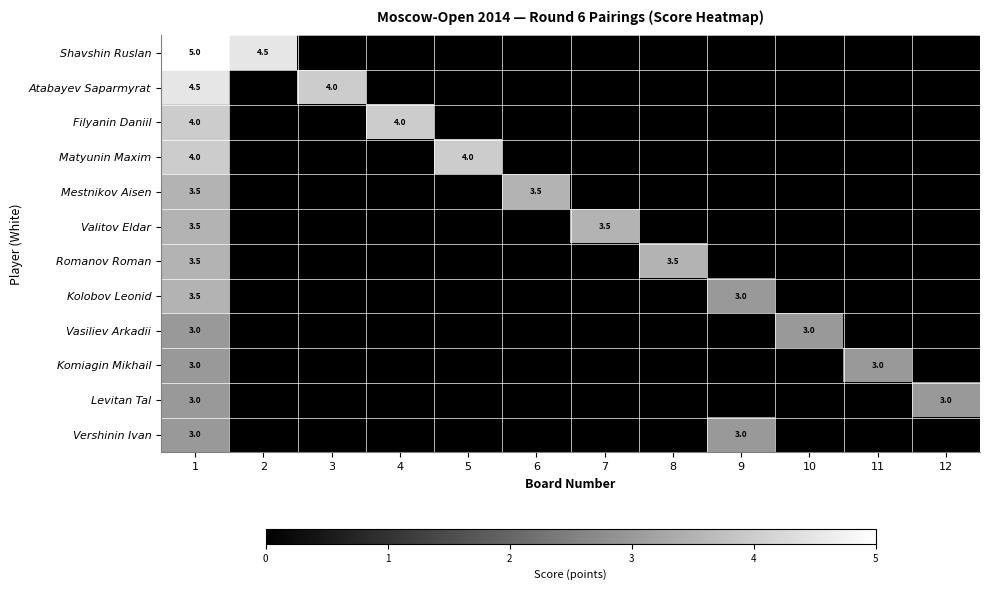

At how many categories does at least one series exceed 4?

2